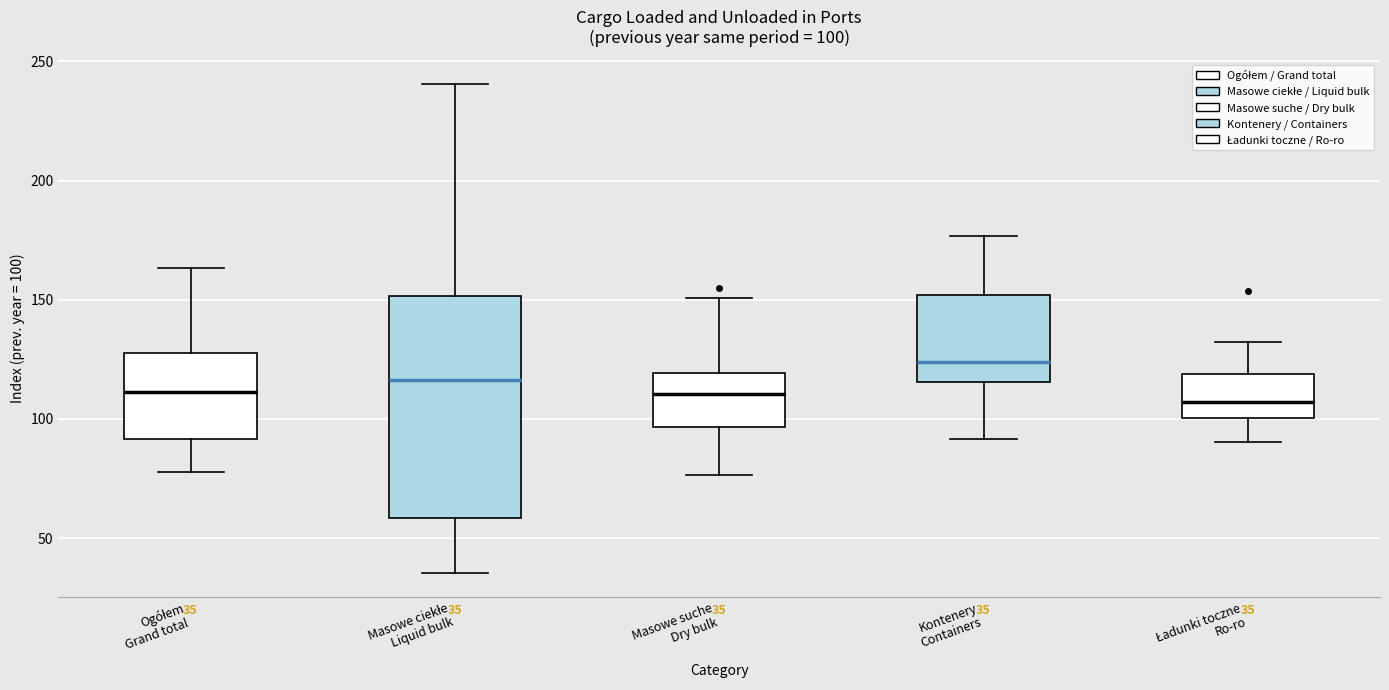

Comparing the boxes themselves (not the whiskers), which one is the tallest?

Masowe ciekłe Liquid bulk